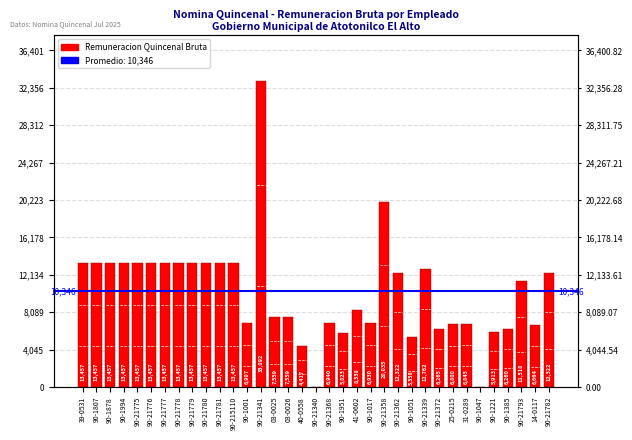

Which has a higher value, 90-21341 or 90-21781?

90-21341